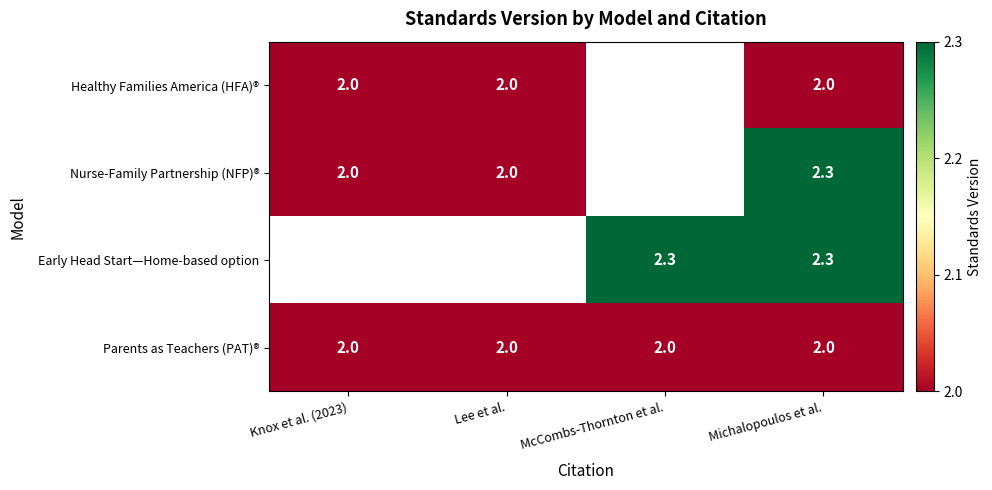

Which label corresponds to the smallest value in the chart?

Knox et al. (2023)